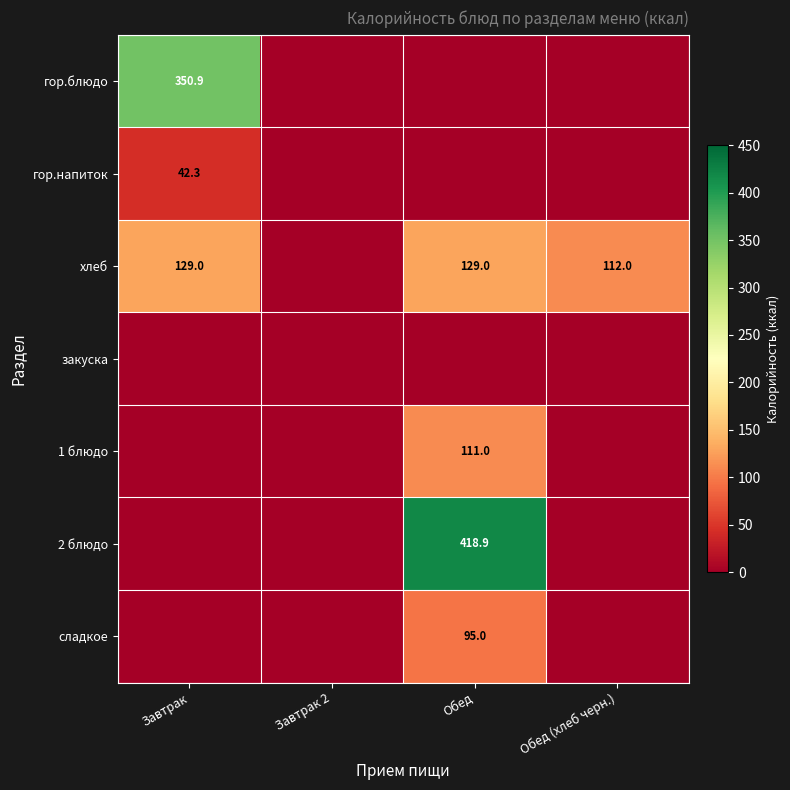

Is it true that 1 блюдо equals 111.0 at Обед?

True